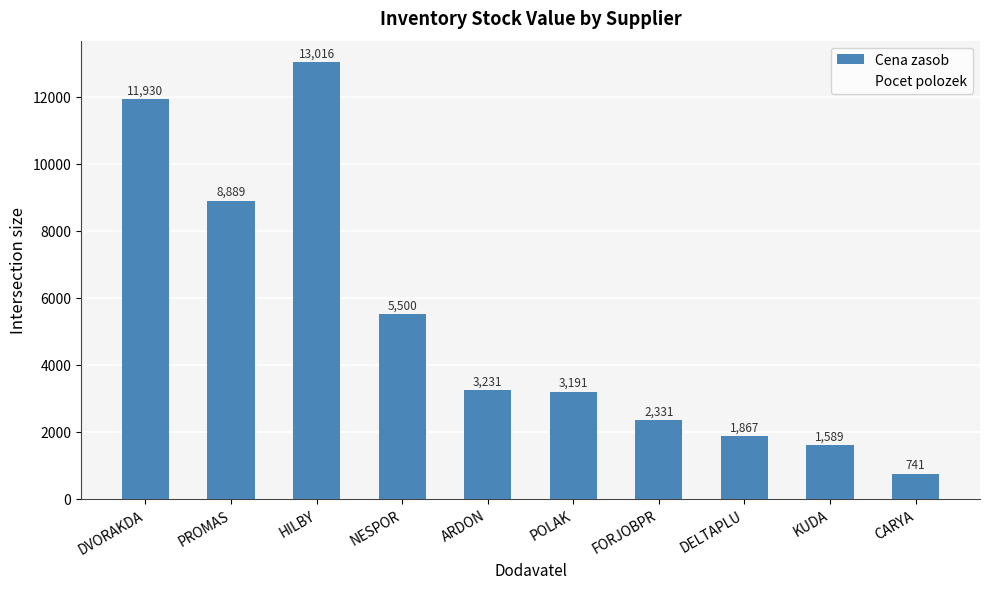

List the labels in order of value, smallest first.

CARYA, KUDA, DELTAPLU, FORJOBPR, POLAK, ARDON, NESPOR, PROMAS, DVORAKDA, HILBY